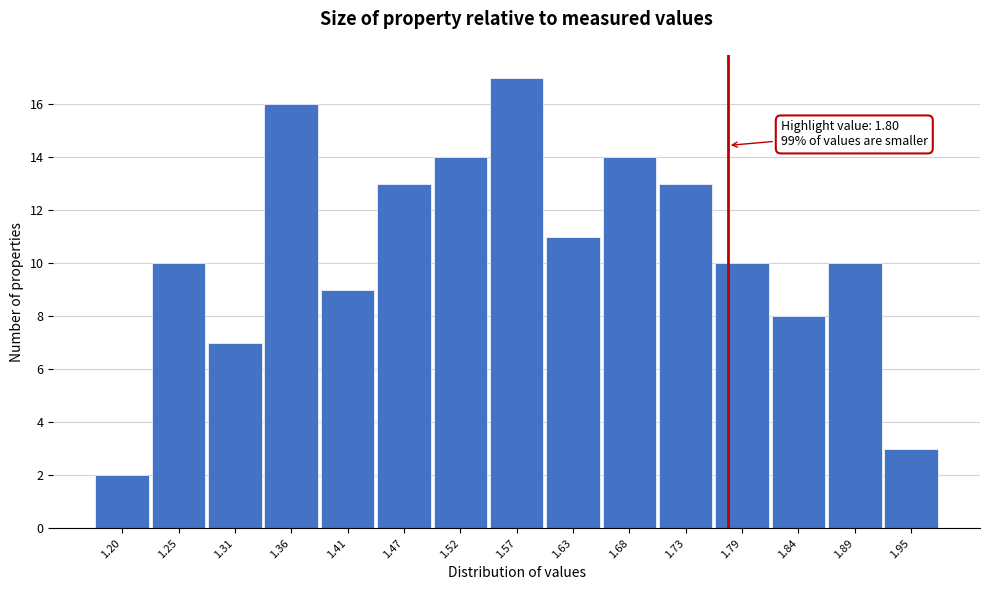

Reading right to left, extract all data points from this chart.

3	10	8	10	13	14	11	17	14	13	9	16	7	10	2